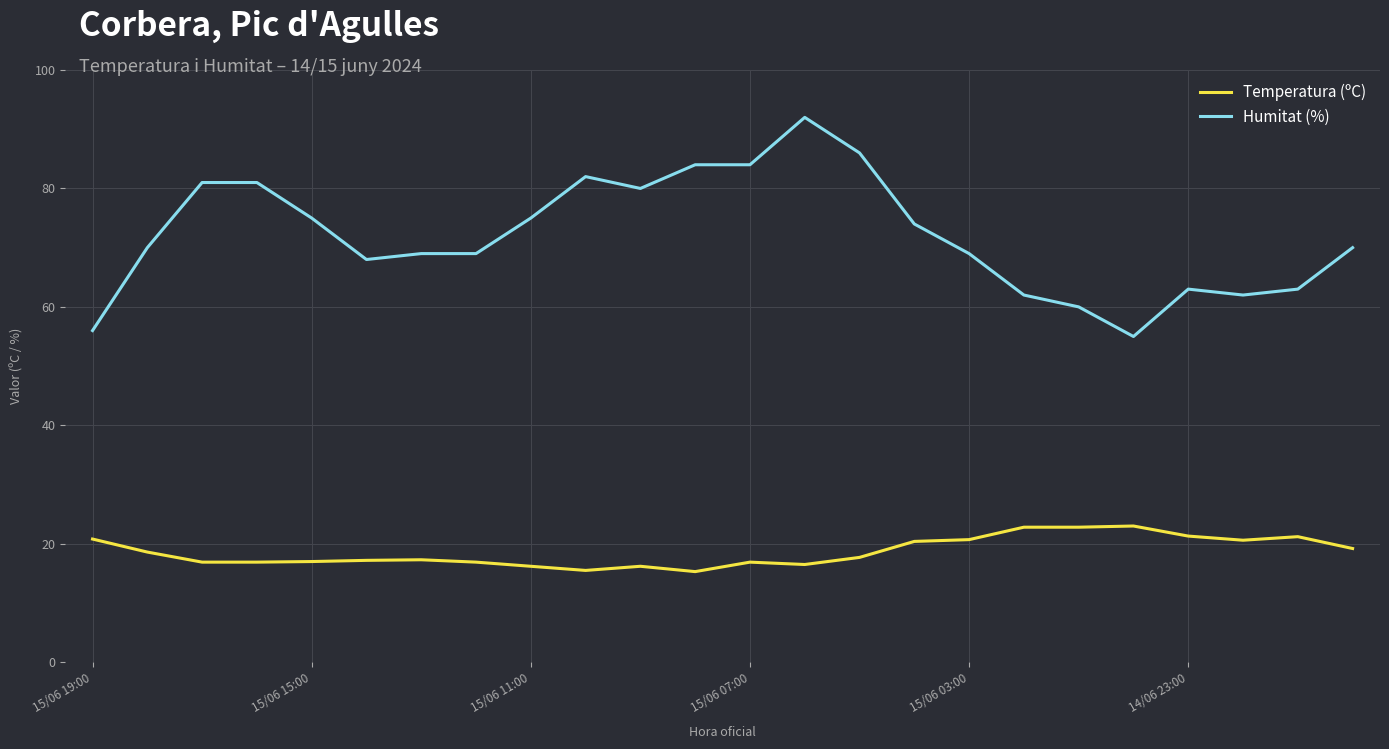

Which series has the widest spread of values?

Humitat (%)